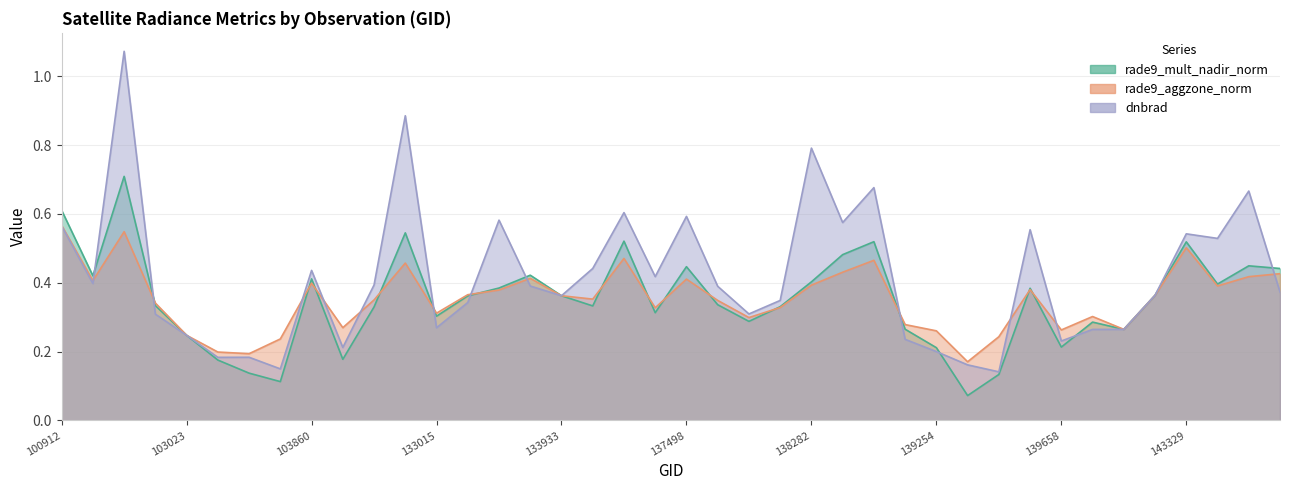

The rade9_mult_nadir_norm series shows 0.3 at 140045. True or false?

True